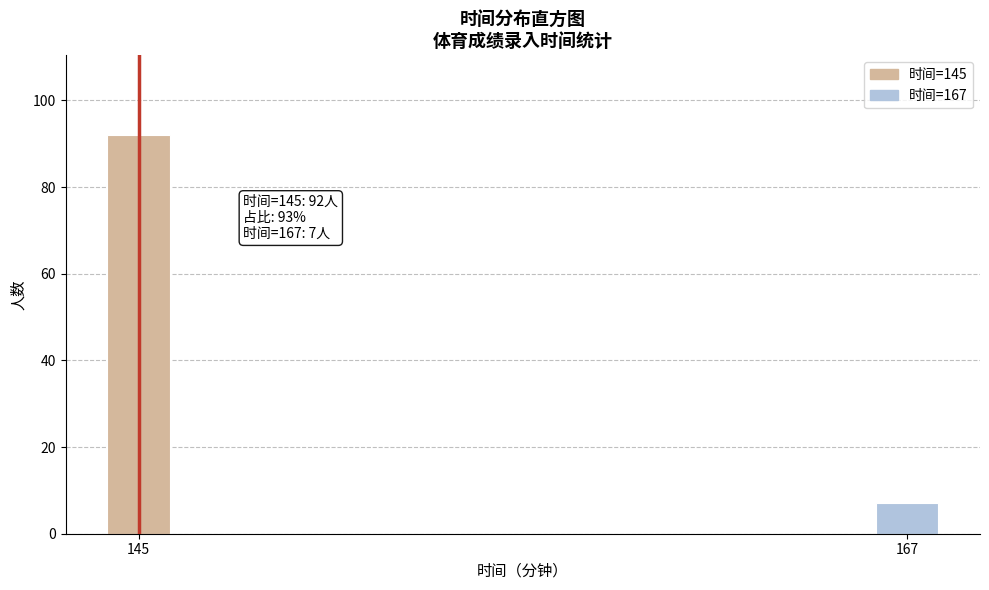

Reading left to right, extract all data points from this chart.

145=92	167=7